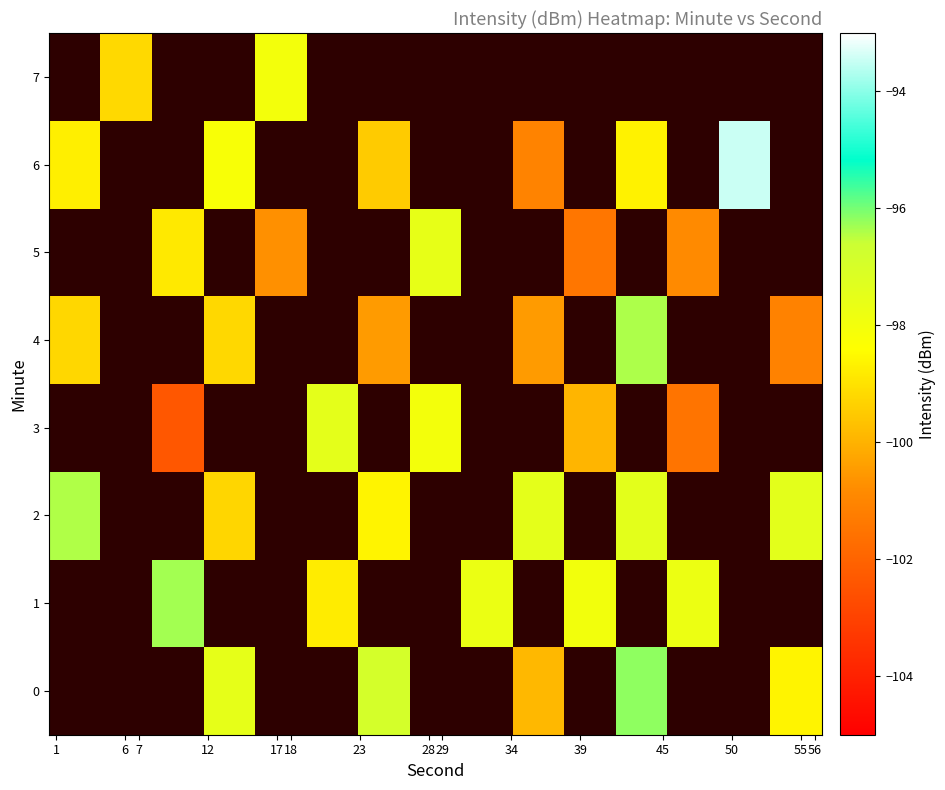

List the series in order of their overall mean, lowest first.

0, 1, 2, 3, 4, 5, 6, 7